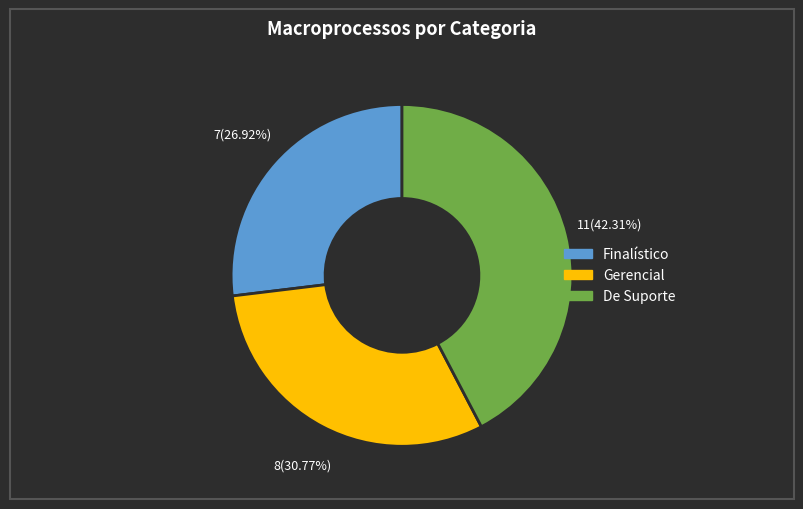

What is the smallest slice in the pie chart?

Finalístico